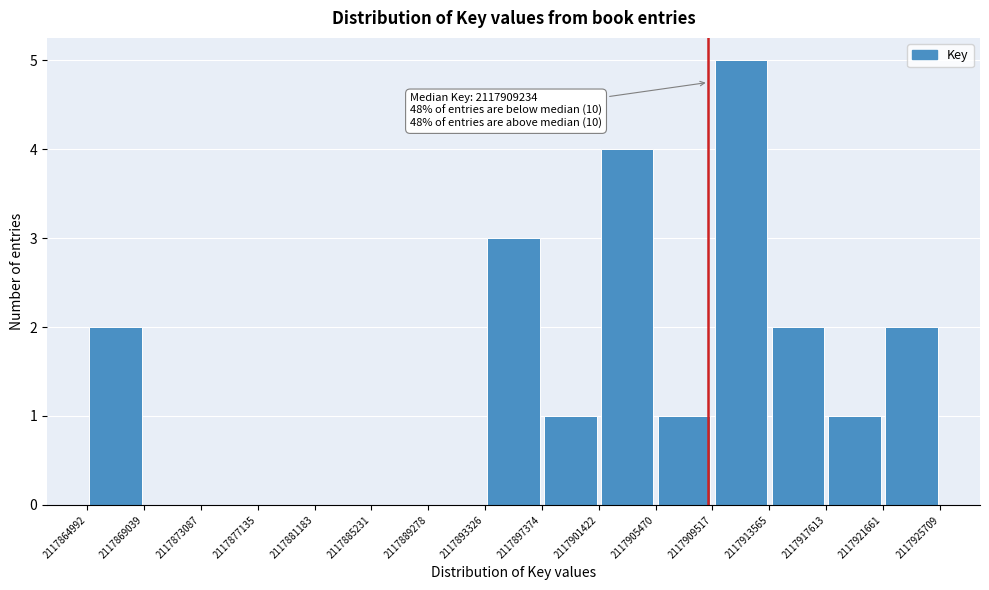

Over which range of the x-axis is the bar tallest?

2117909517 to 2117913565